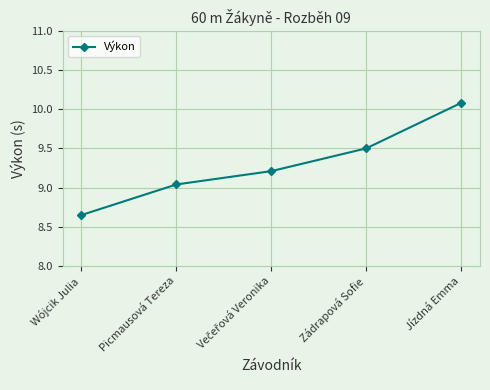

What is the difference between the maximum and minimum values?

1.4